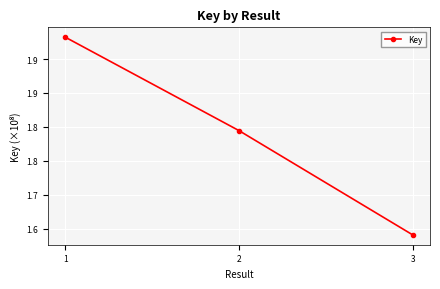

Is this an area chart (filled region under the line)?

No